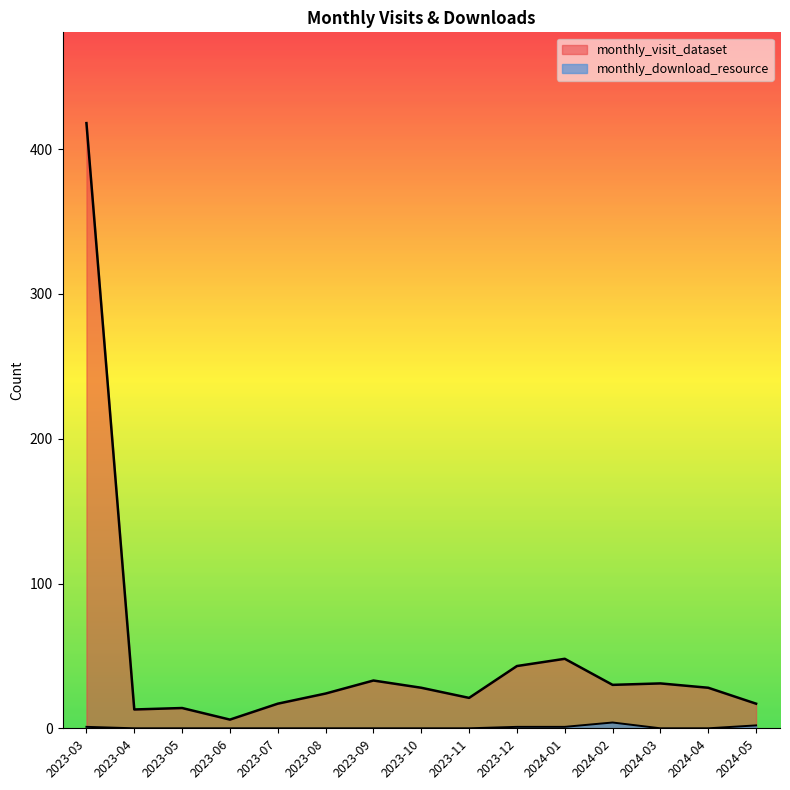

What is the average value of the monthly_visit_dataset series?

51